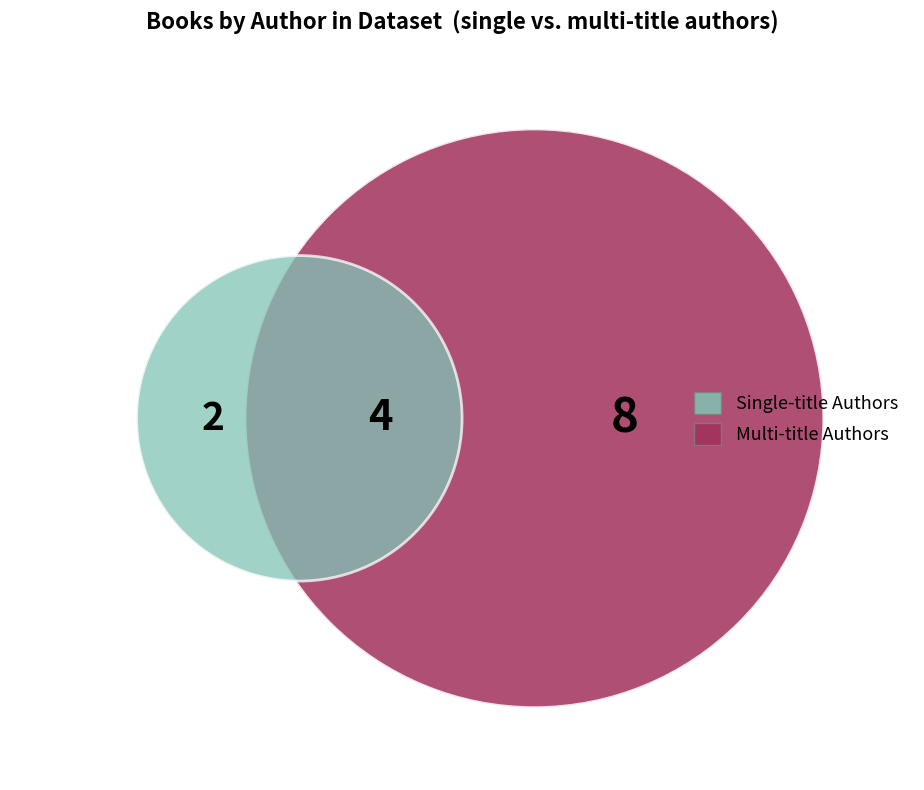

Is it true that 1 is 1% of the pie?

False